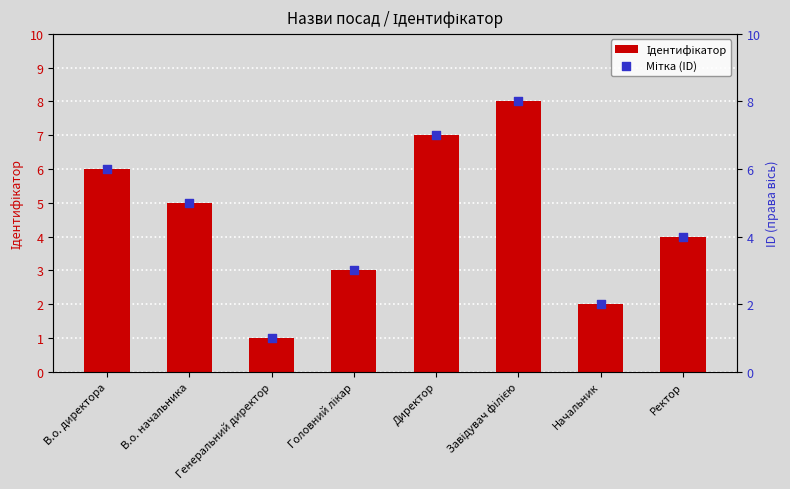

Is the value of Мітка (ID) at Завідувач філією greater than the value of Ідентифікатор at Головний лікар?

Yes